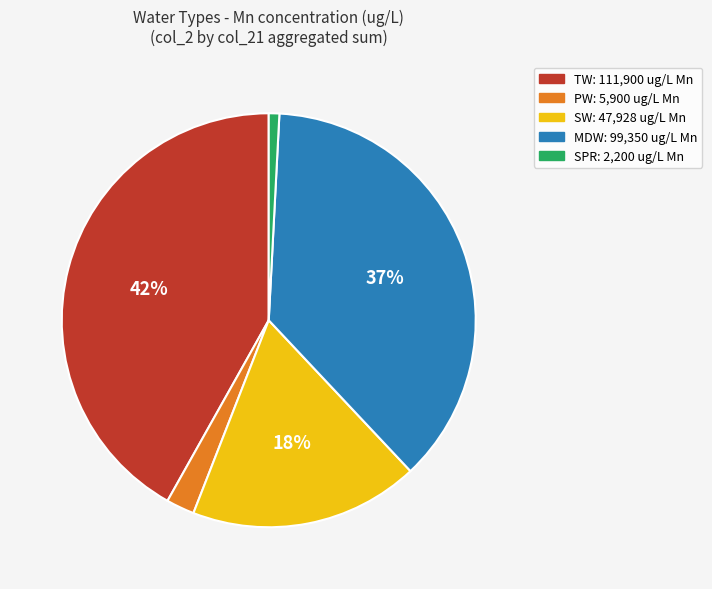

True or false: SPR accounts for 11% of the total.

False